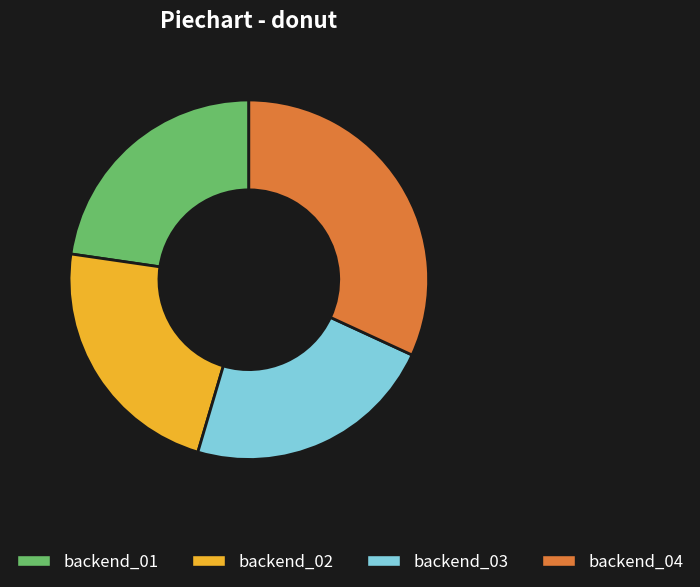

Does backend_02 account for over 50% of the chart?

No